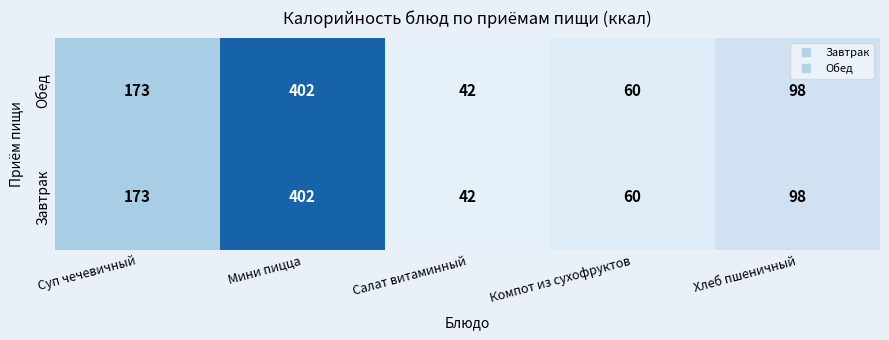

Is the value of Обед at Компот из сухофруктов greater than the value of Завтрак at Салат витаминный?

Yes